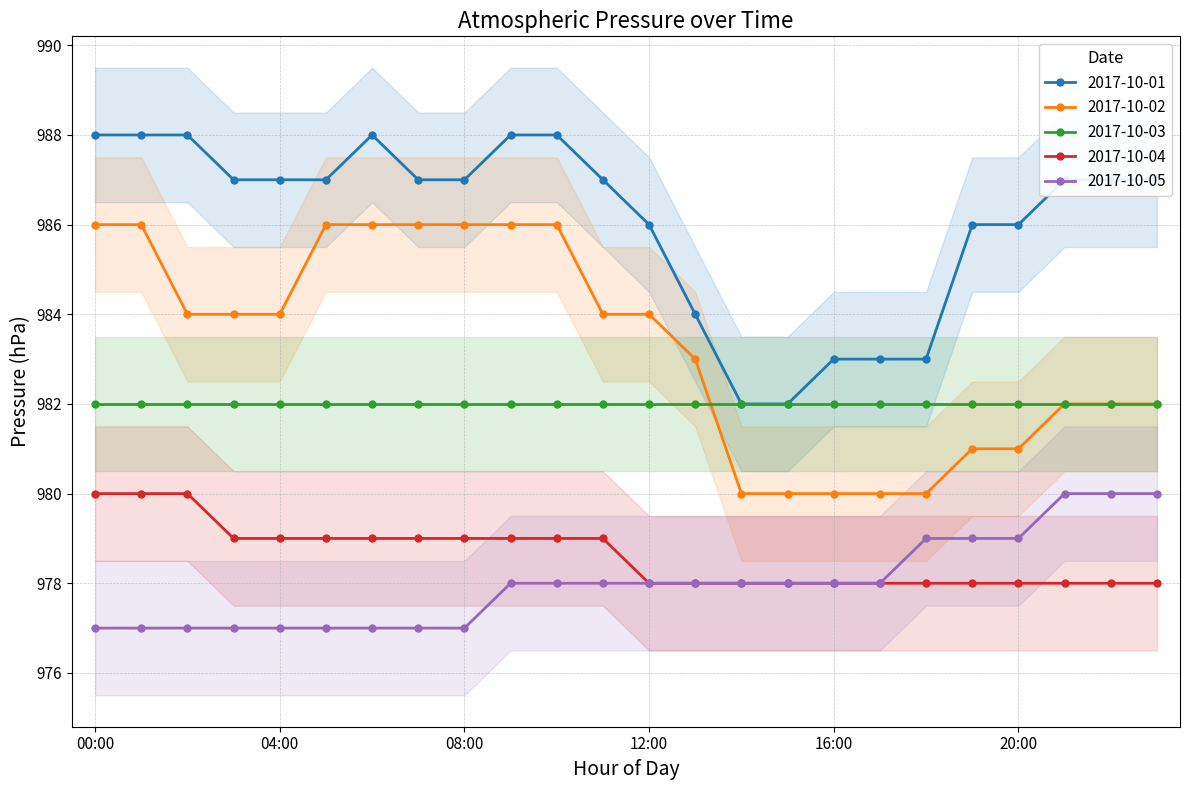

What is the spread (max minus min) of values at 19:00?

8